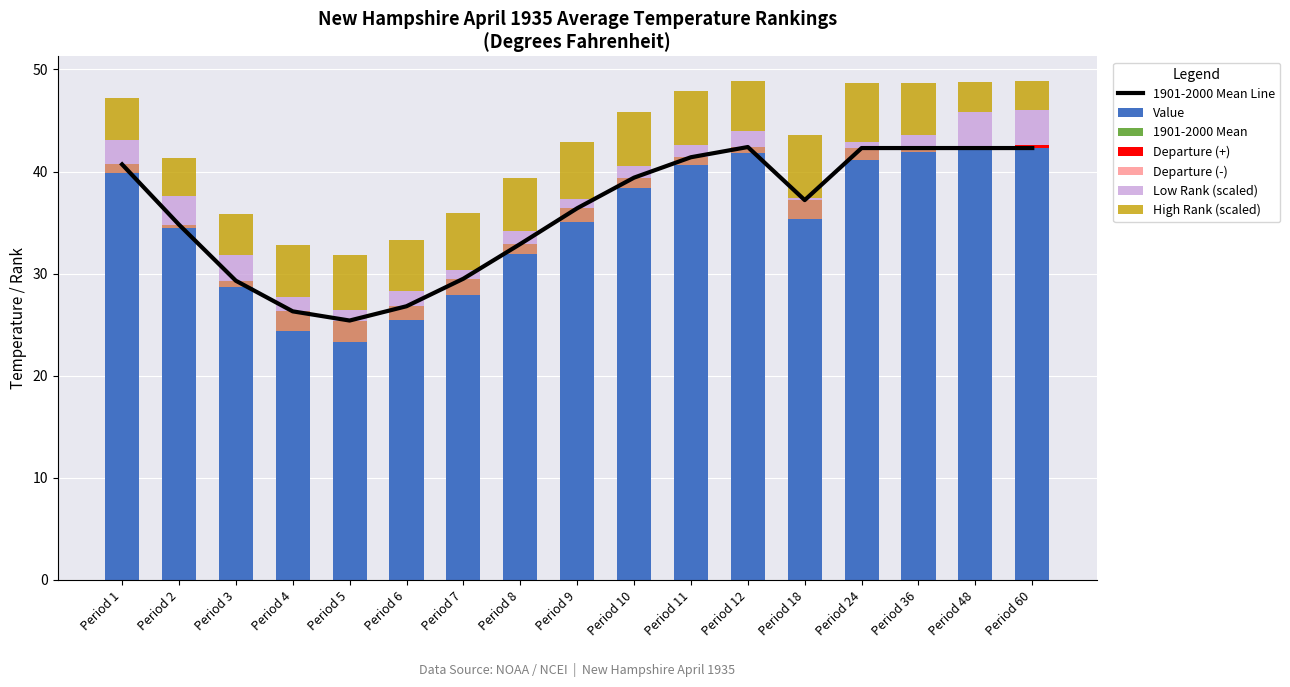

What is the lowest value of the 1901-2000 Mean series?

25.4